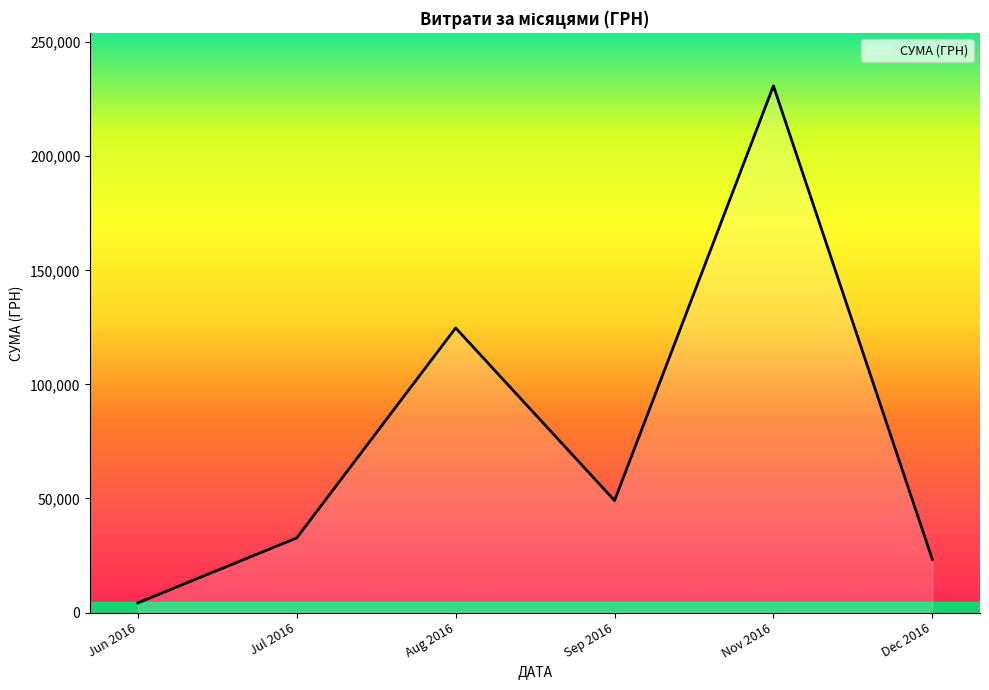

What is the greatest value displayed?

230842.2